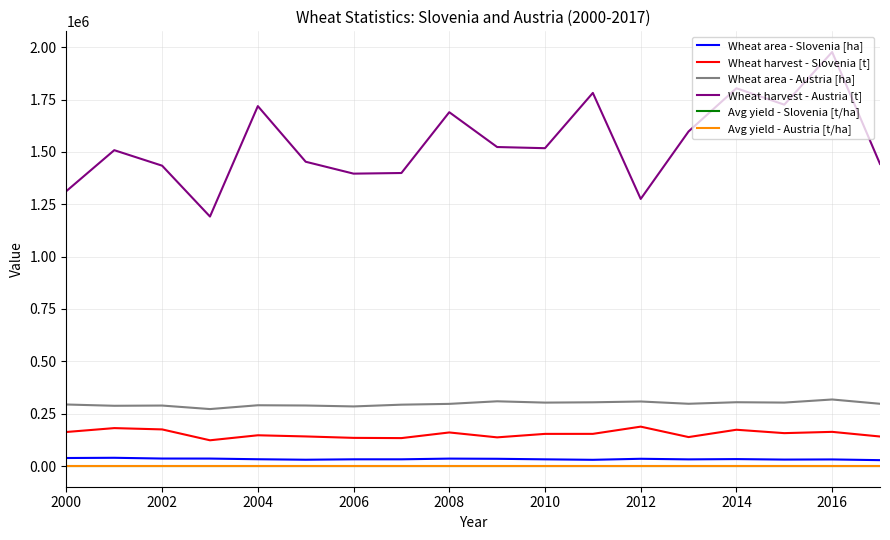

Which series has the widest spread of values?

Wheat harvest - Austria [t]